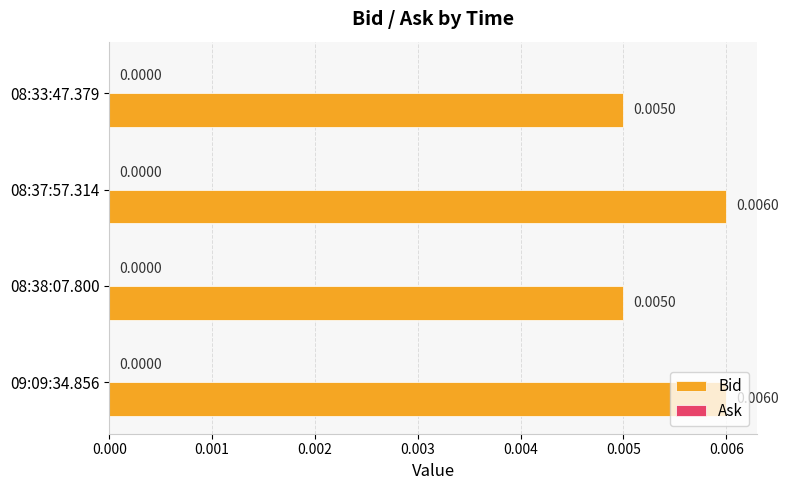

Which has a higher value, 08:33:47.379 or 08:37:57.314?

08:37:57.314